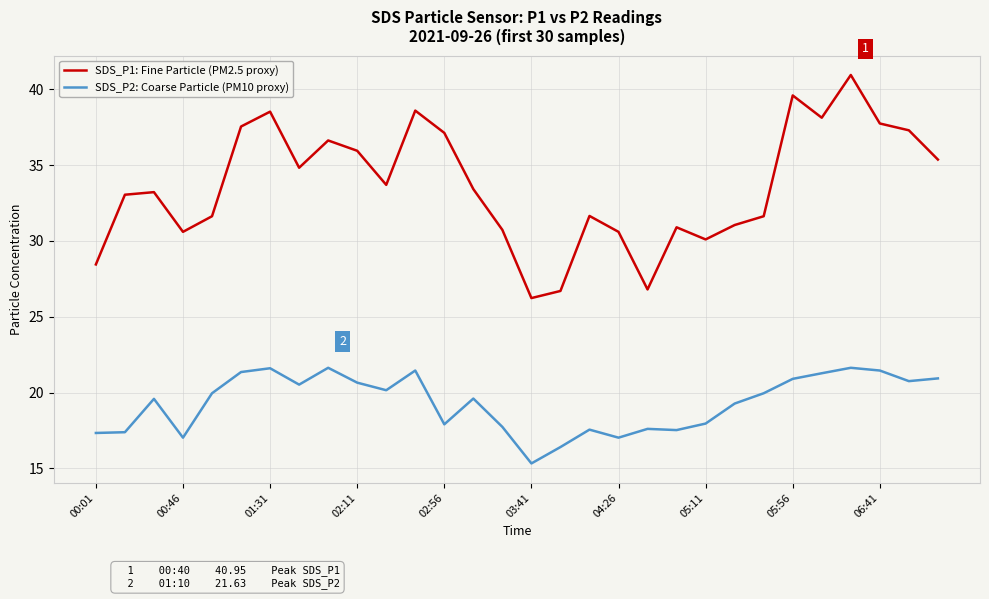

How many interior local peaks does the SDS_P1: Fine Particle (PM2.5 proxy) series have?

8